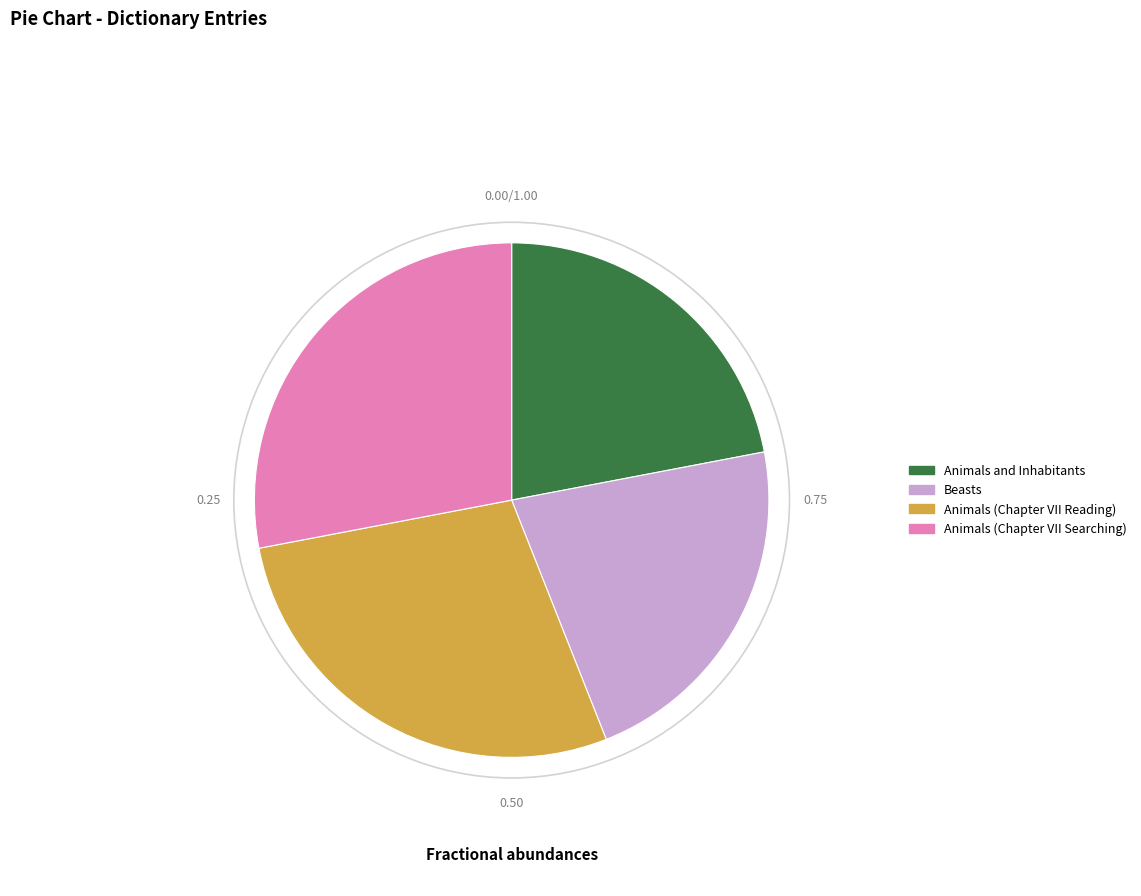

What is the ratio of the value at Animals and Inhabitants to the value at Animals (Chapter VII Searching)?

0.8